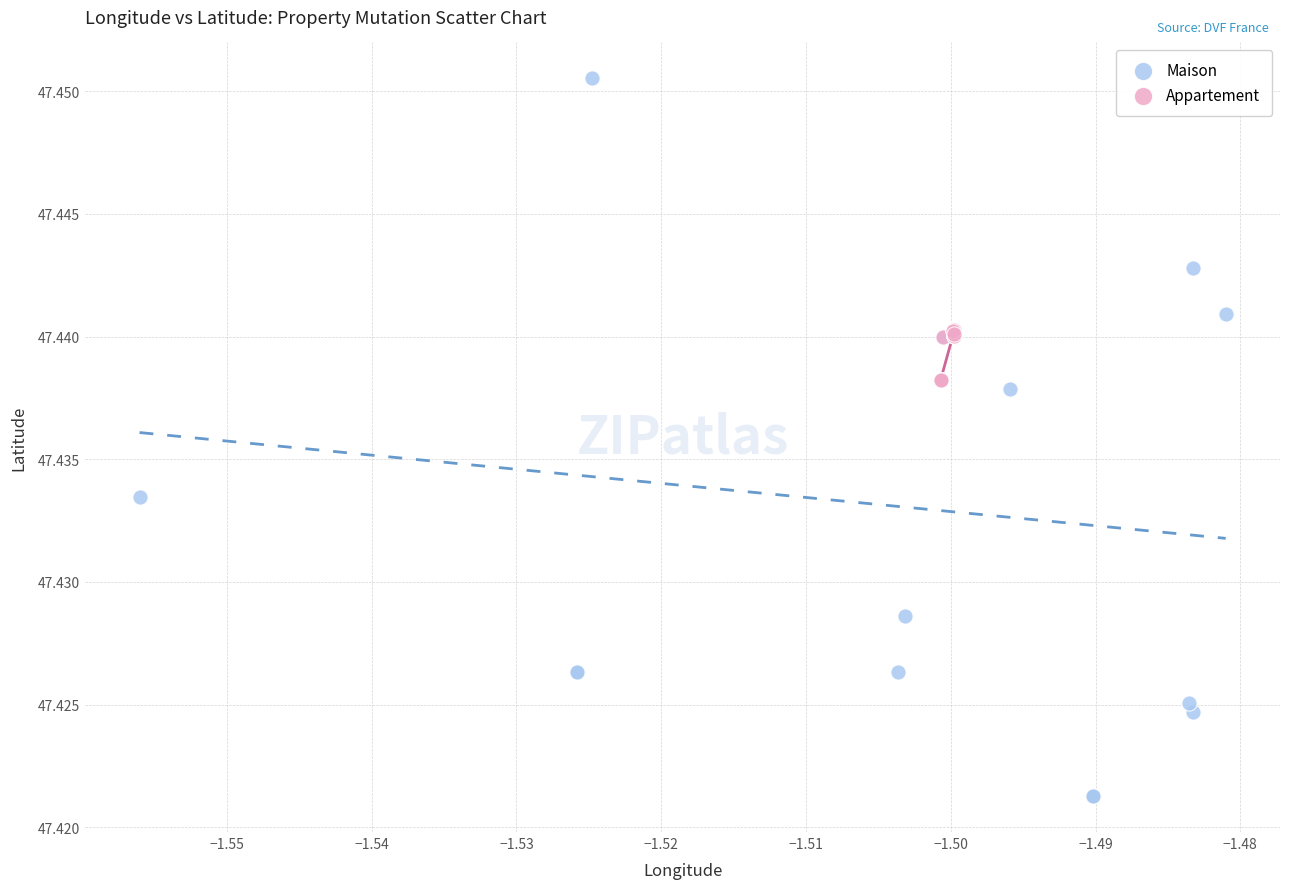

Which series contains the highest Y value?

Maison